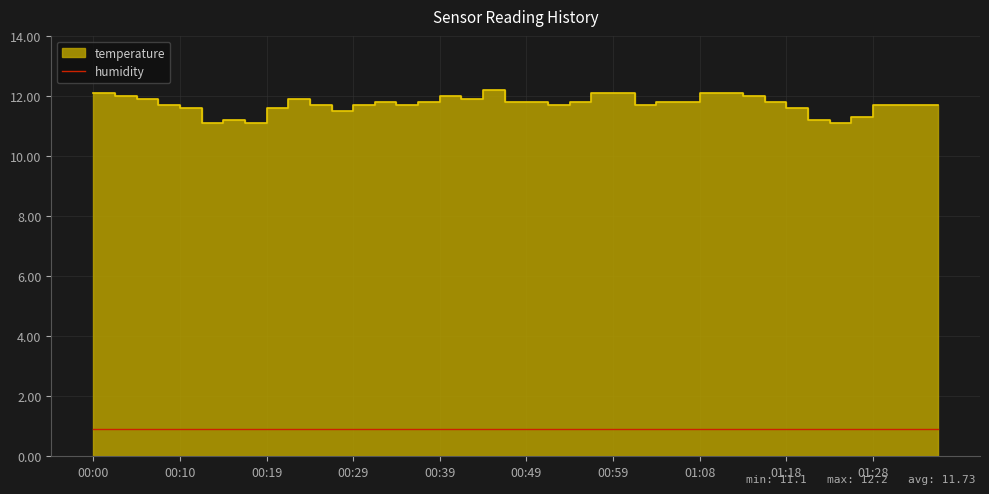

True or false: the data shows 15.4 at 00:32.

False